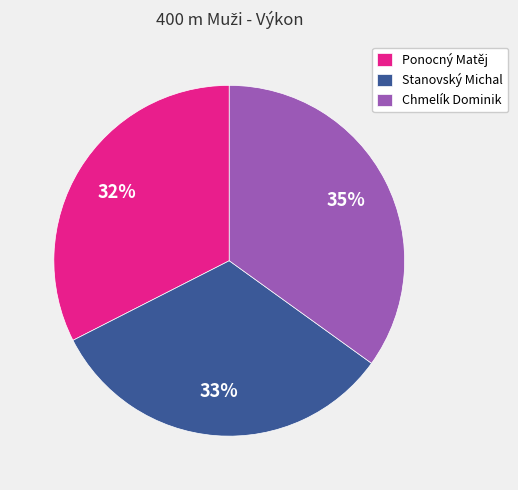

What is the largest slice in the pie chart?

Chmelík Dominik